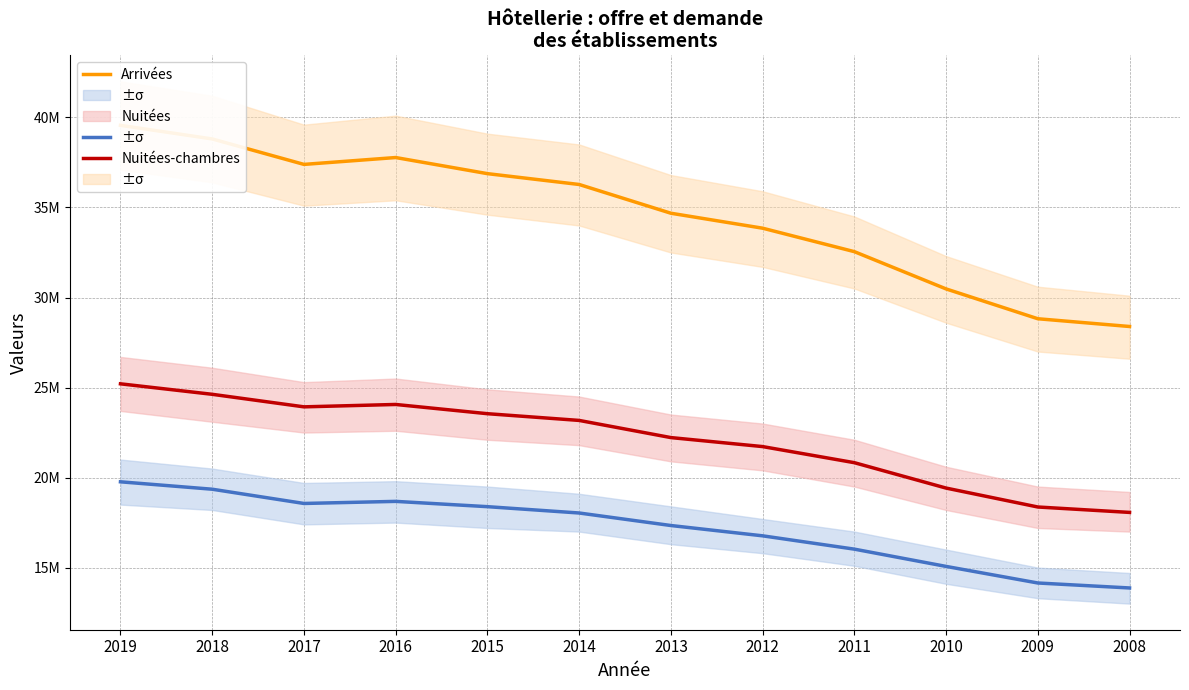

What is the difference between the maximum and minimum values in the Nuitées-chambres series?

7141436